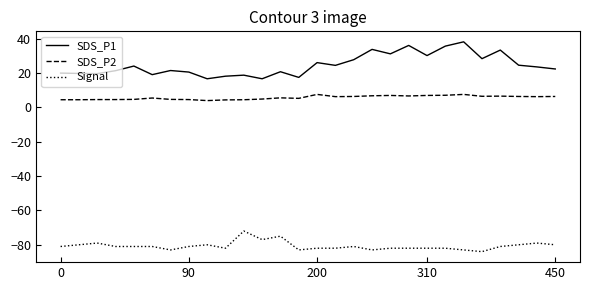

True or false: Signal and SDS_P1 intersect in this chart.

False